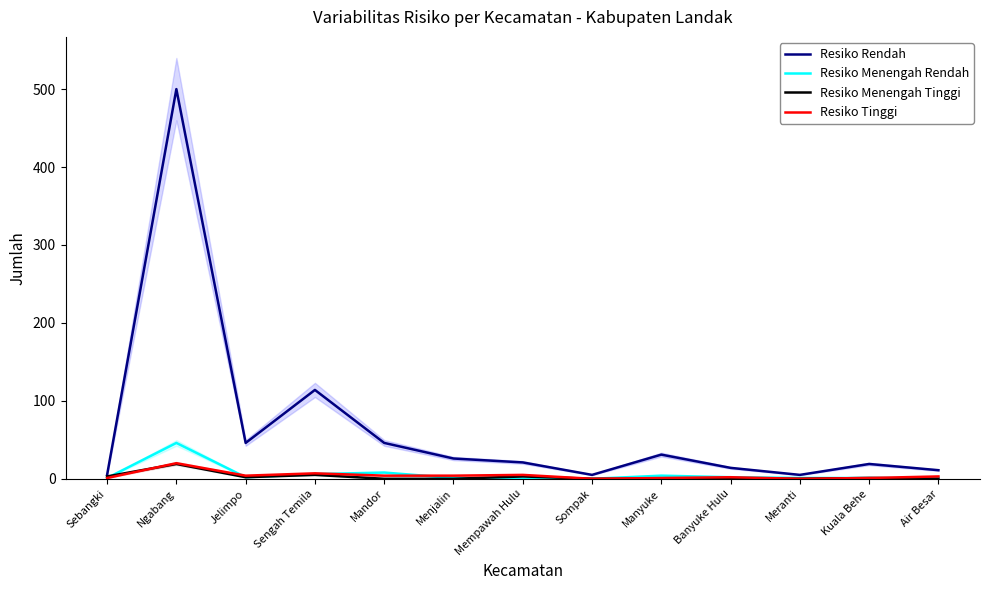

Which label corresponds to the largest value in the chart?

Ngabang